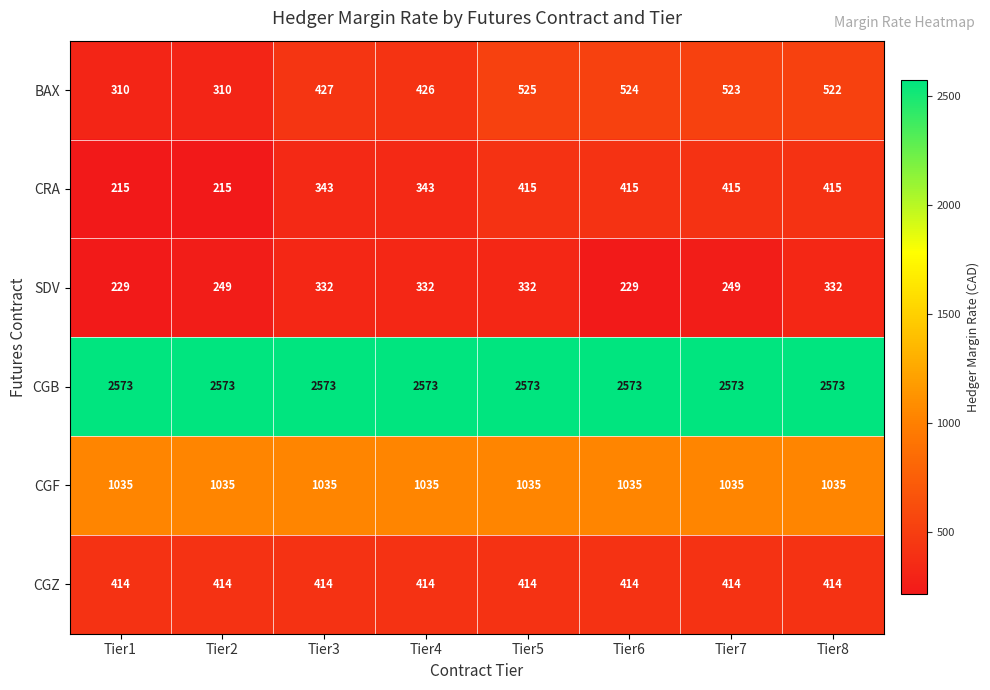

Count the number of categories in the chart.

8